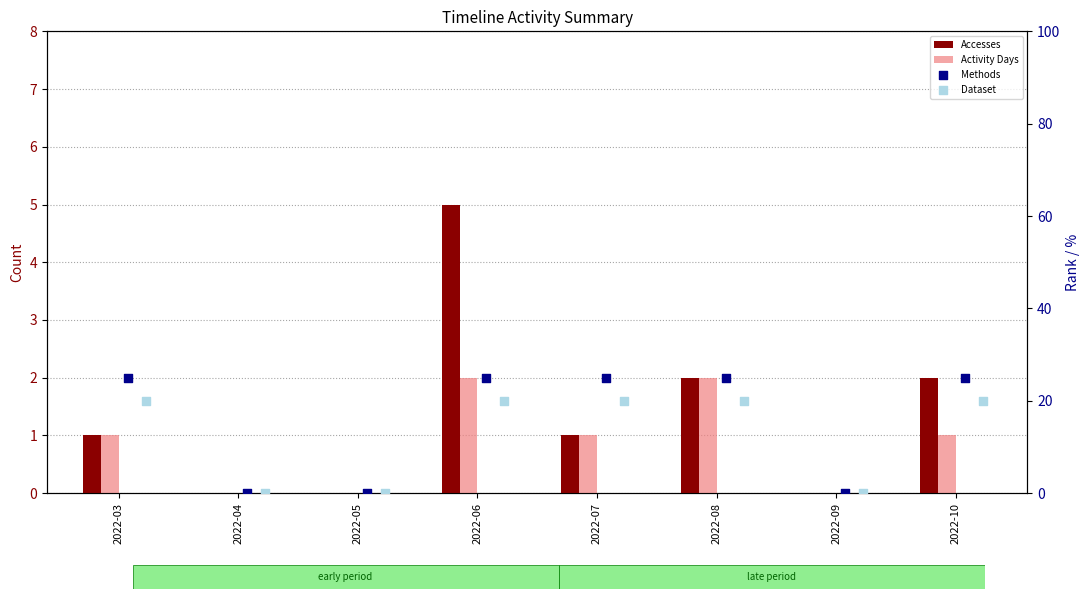

What are all the series names shown in the legend?

Accesses, Activity Days, Methods, Dataset